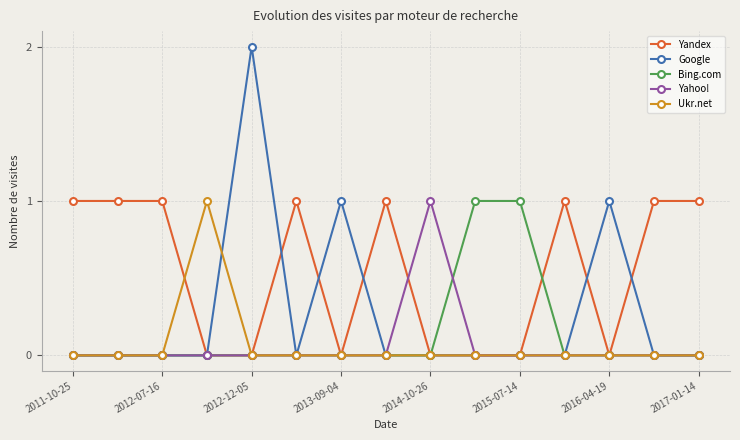

Which series has the largest total across all categories?

Yandex